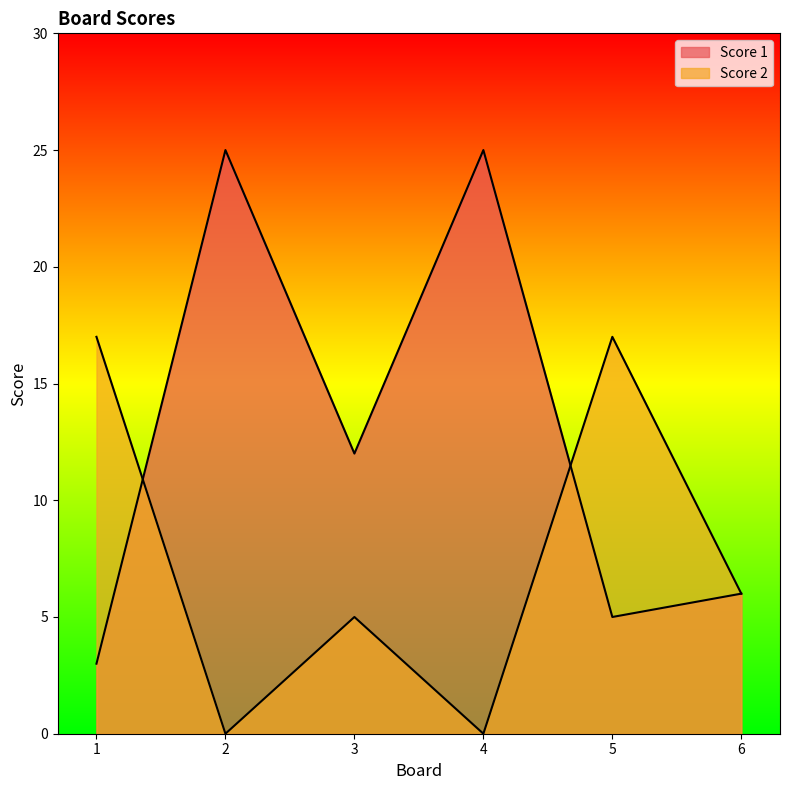

At which category is the sum across all series the highest?

2